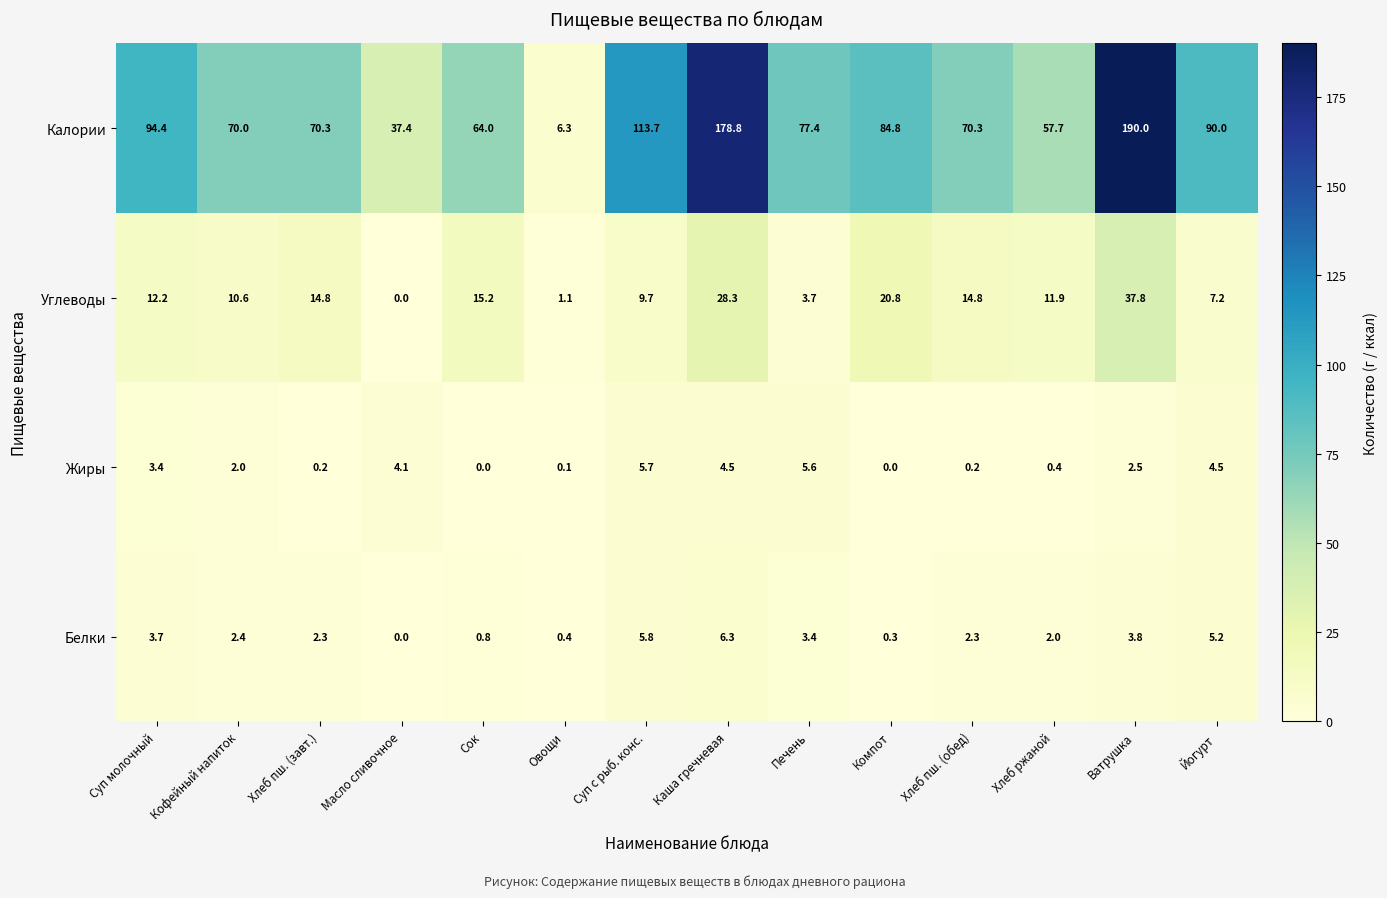

What value does the Жиры series have at Ватрушка?

2.5